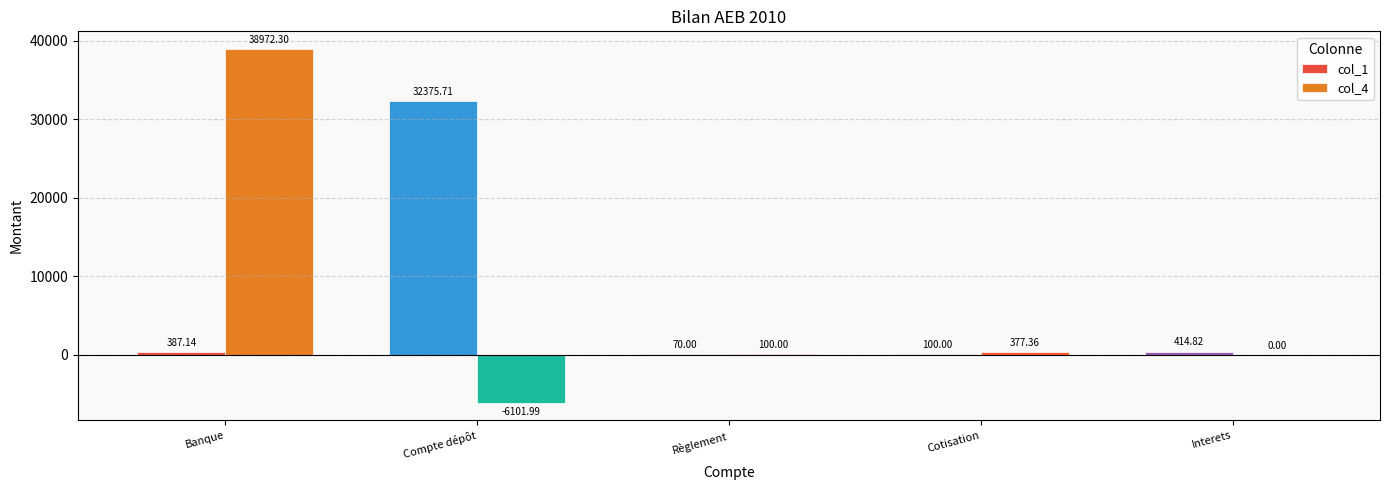

Where is col_1 nearest to the value 16222?

Interets